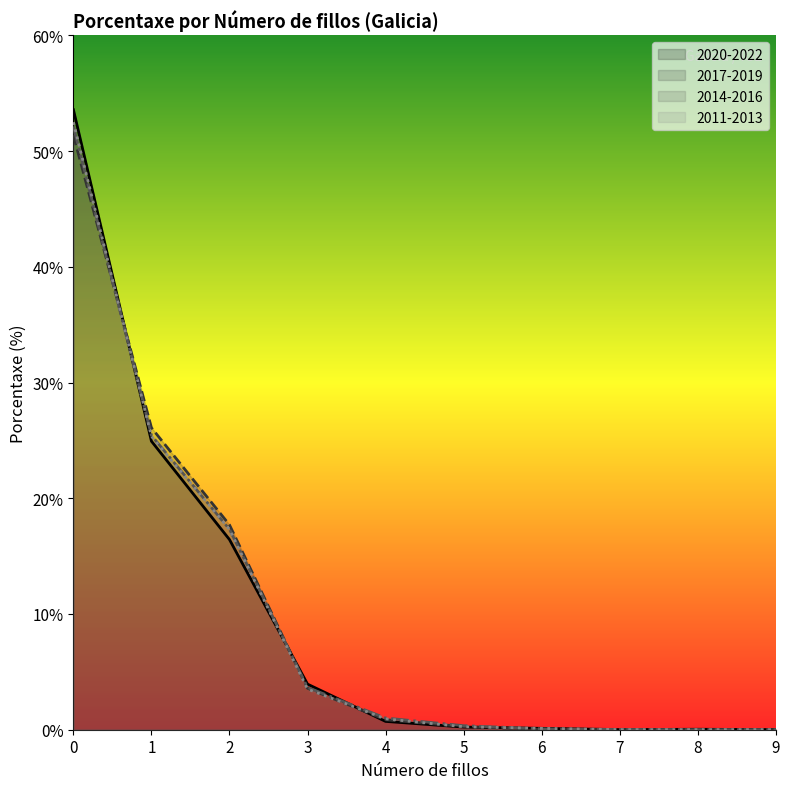

Rank the categories by 2020-2022 value from highest to lowest.

0, 1, 2, 3, 4, 5, 6, 8, 7, 9